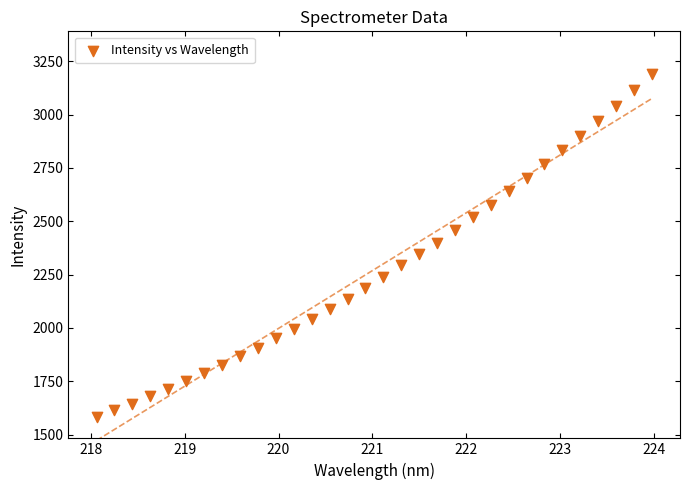

What is the range of Y values (max minus min)?

1608.4